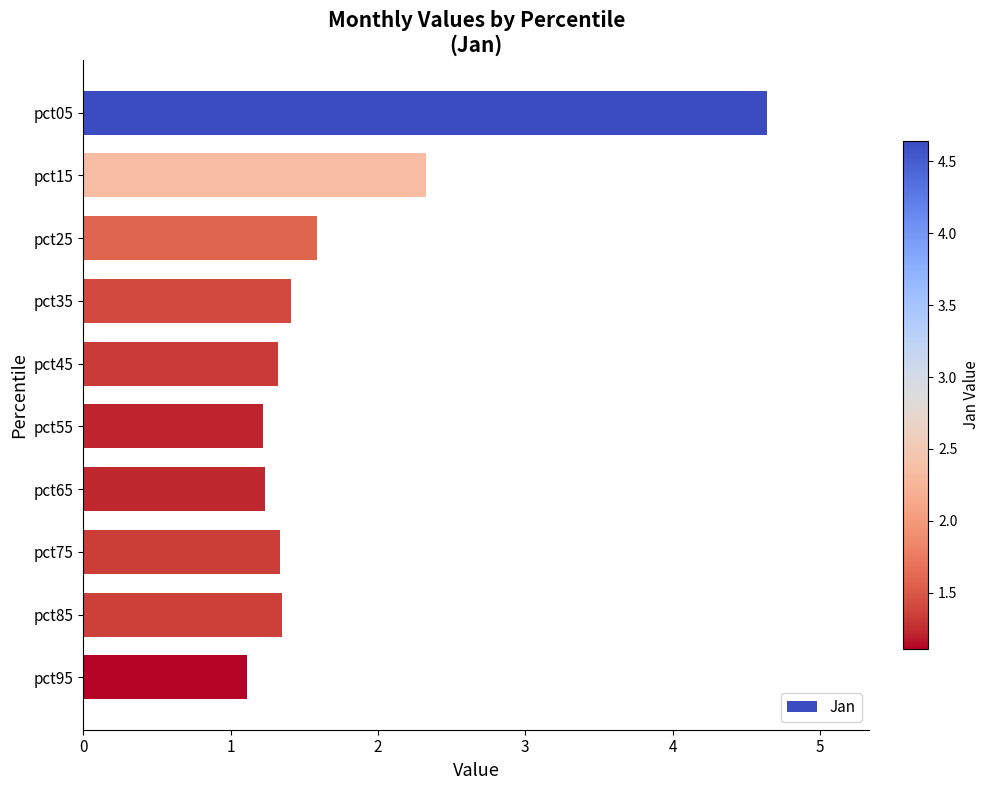

What is the difference between the maximum and minimum values?

3.5